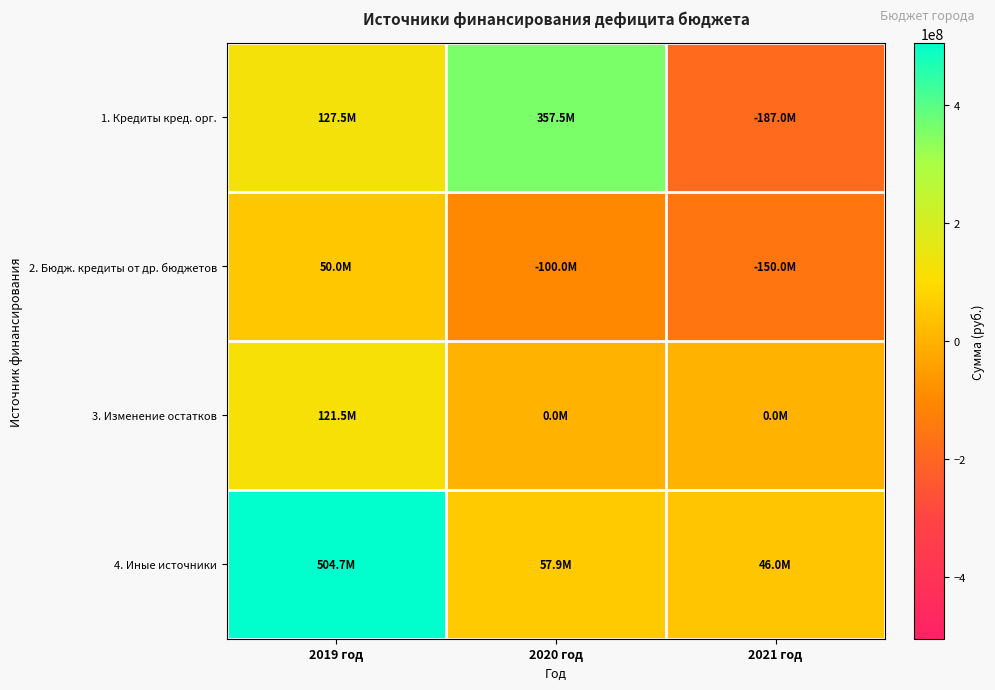

At which category is the sum across all series the highest?

2019 год